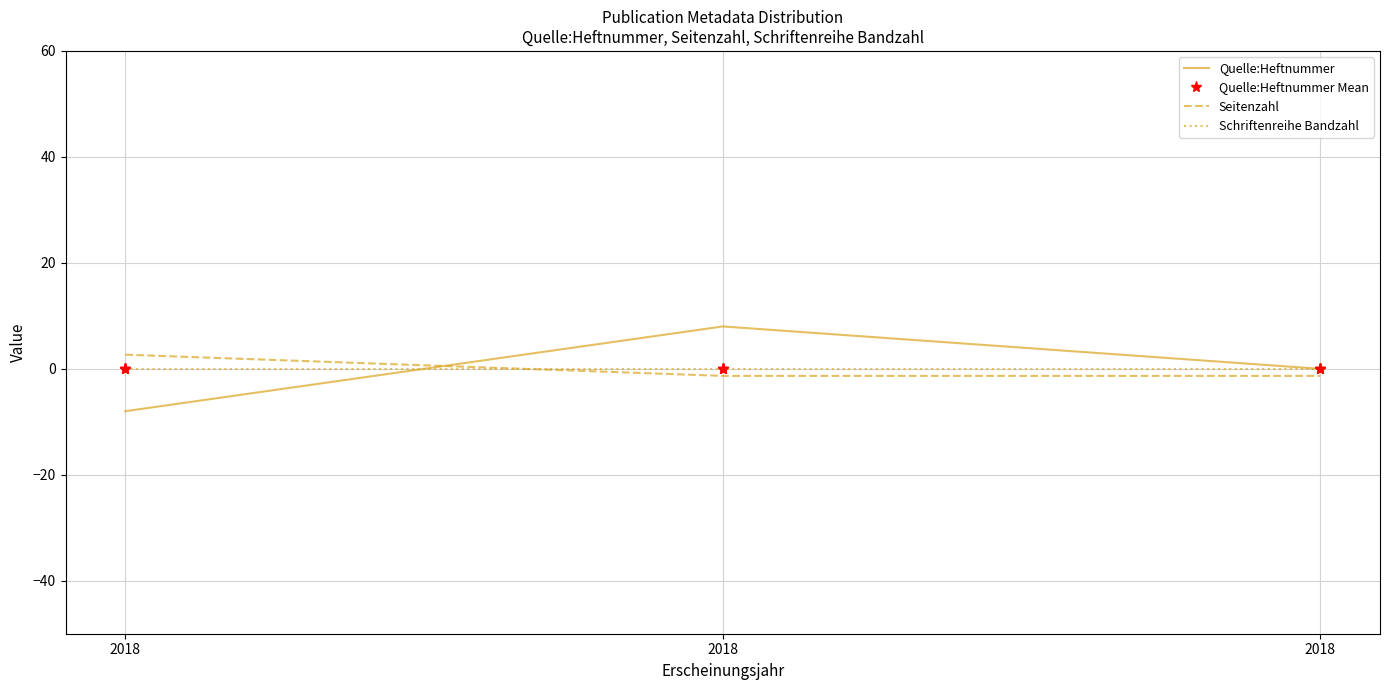

Where is Schriftenreihe Bandzahl nearest to the value 0?

2018